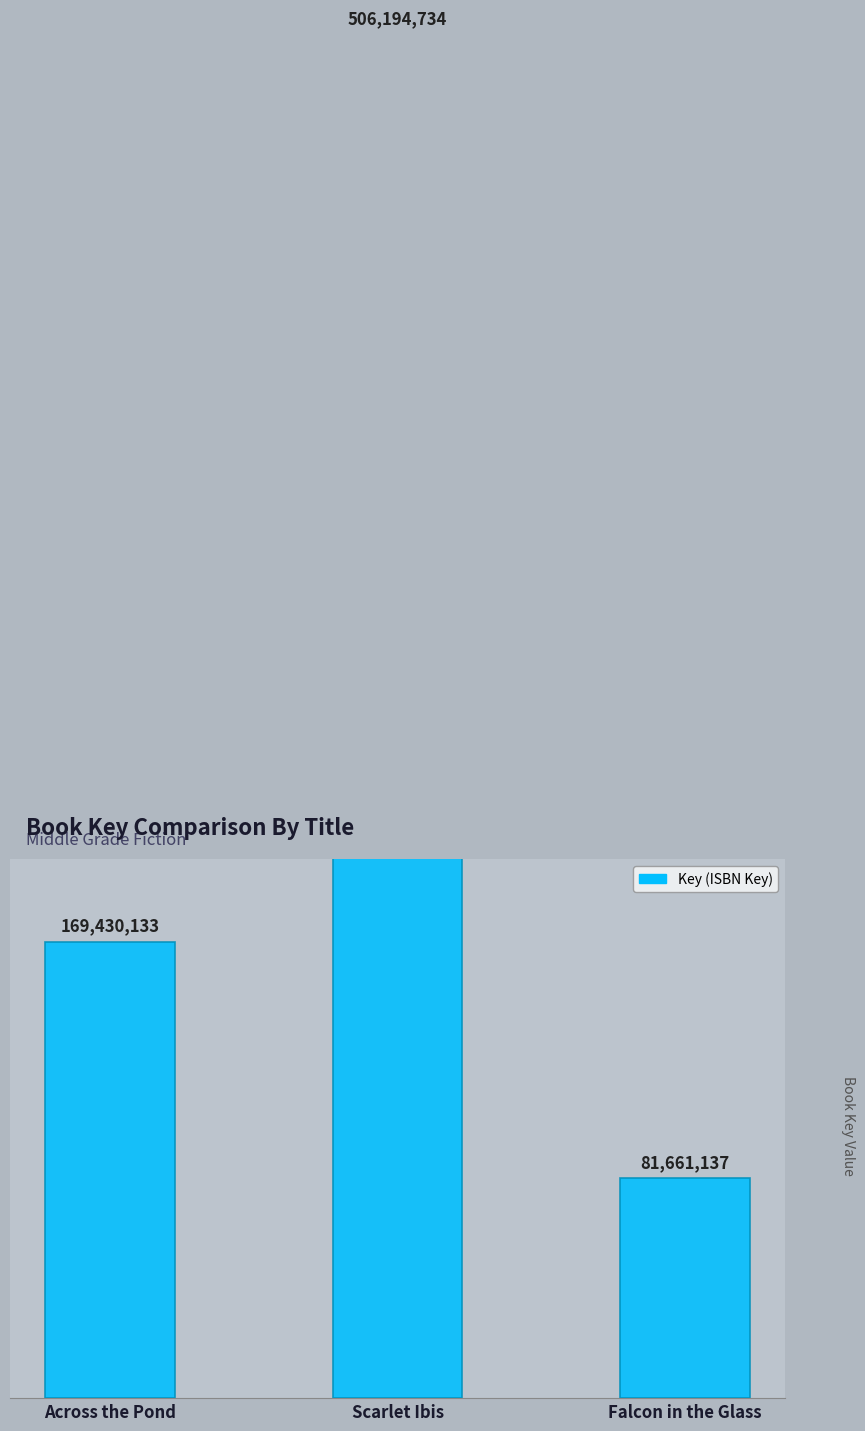

Which label corresponds to the smallest value in the chart?

Falcon in the Glass